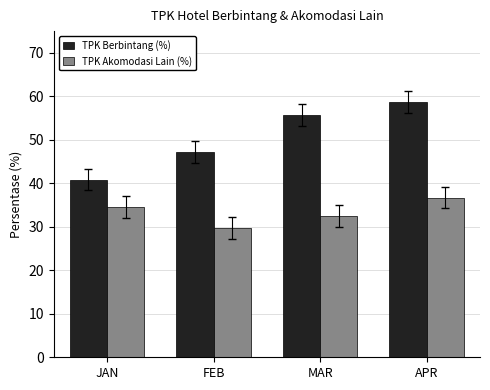

Which series has the largest total across all categories?

TPK Berbintang (%)